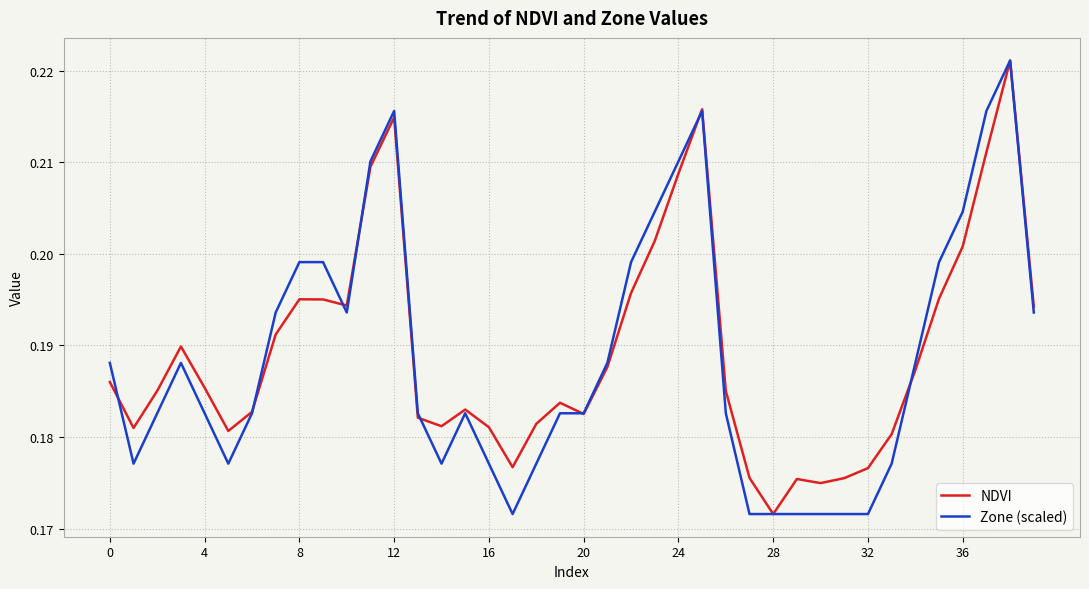

Count the number of data series in this chart.

2